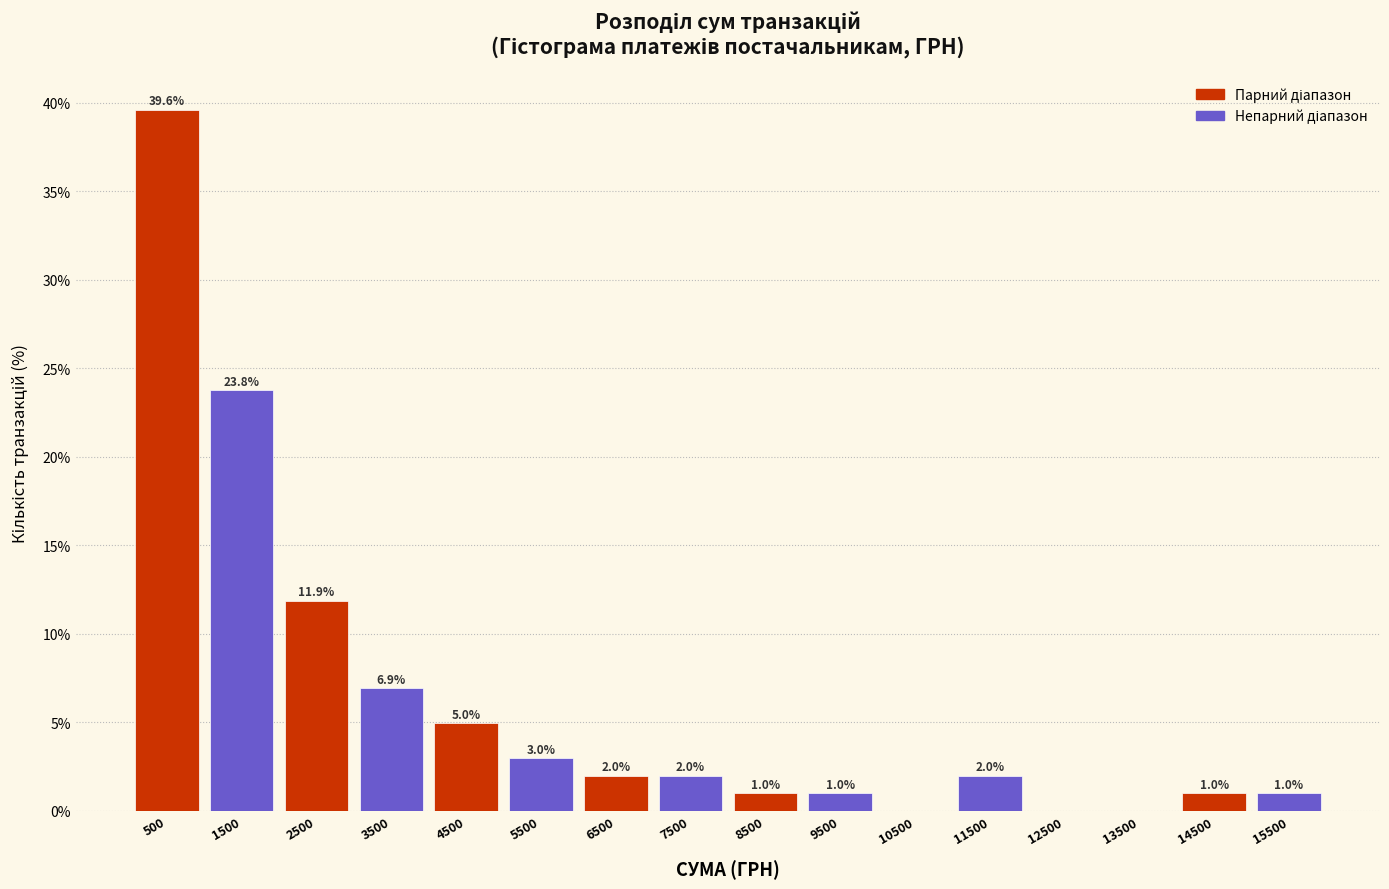

Which range on the x-axis has the tallest bar?

0 to 1000